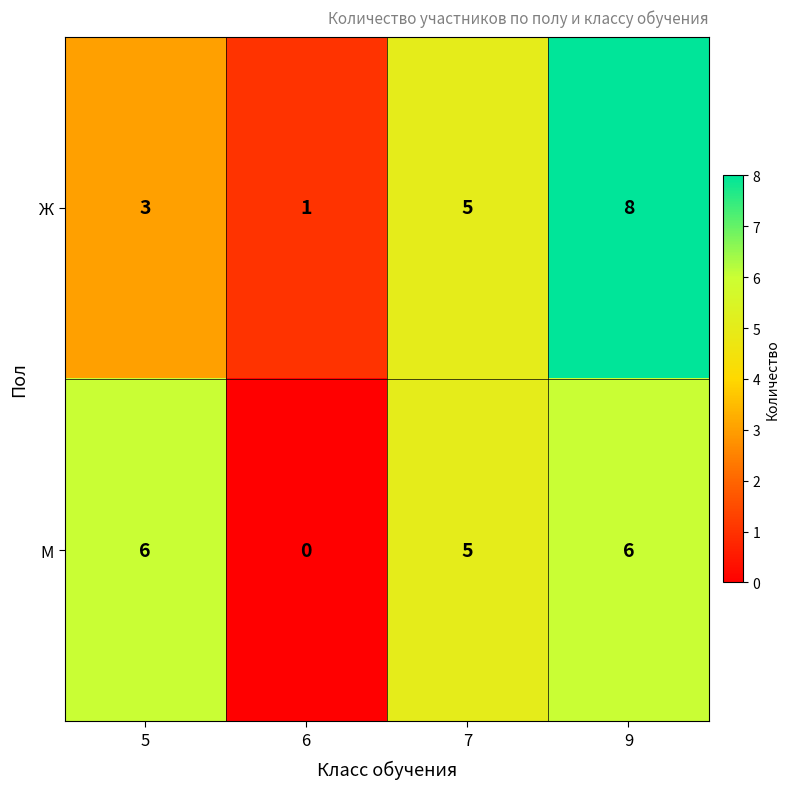

Which label corresponds to the smallest value in the chart?

6